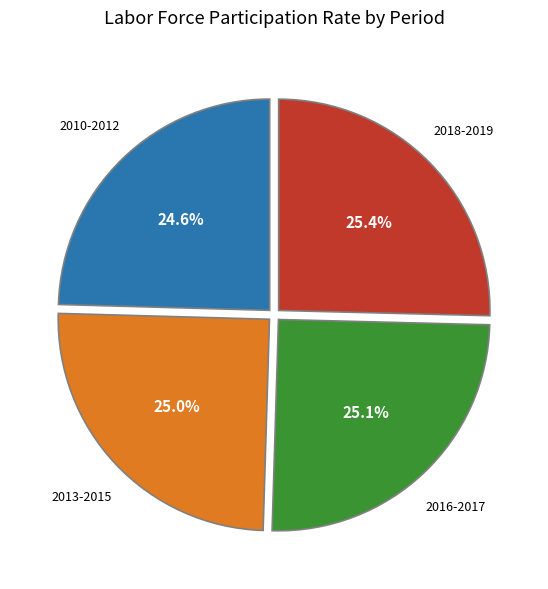

Is there a majority slice in this chart?

No